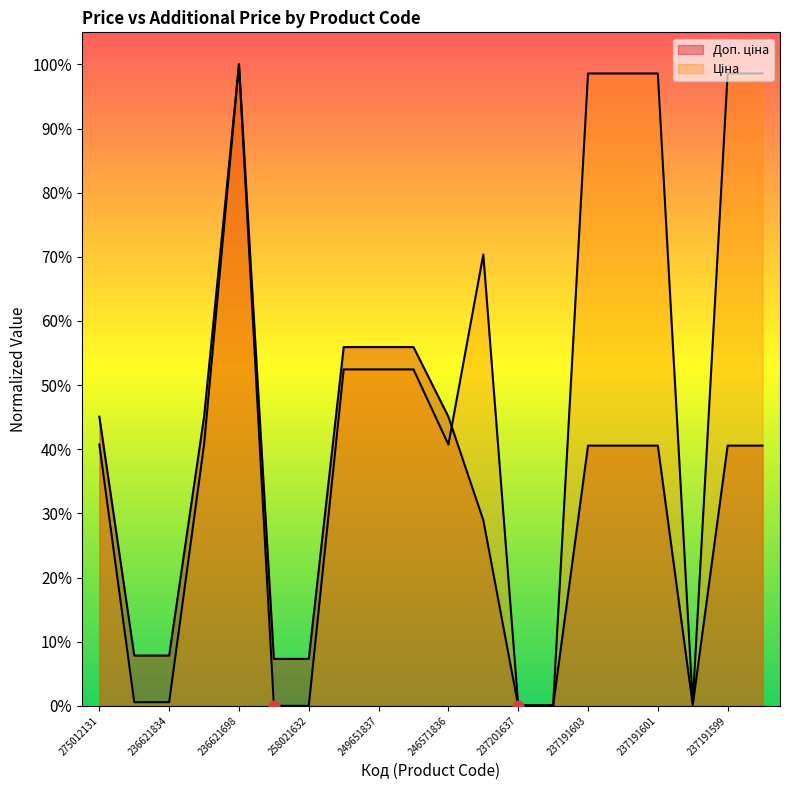

Which series has the widest spread of Y values?

Доп. ціна